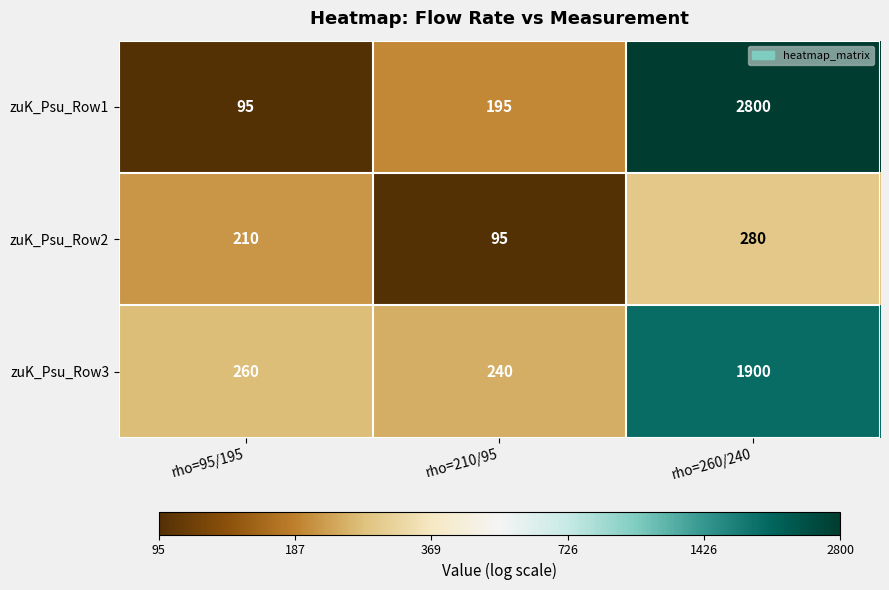

Is the value of zuK_Psu_Row1 at rho=210/95 greater than the value of zuK_Psu_Row2 at rho=95/195?

No